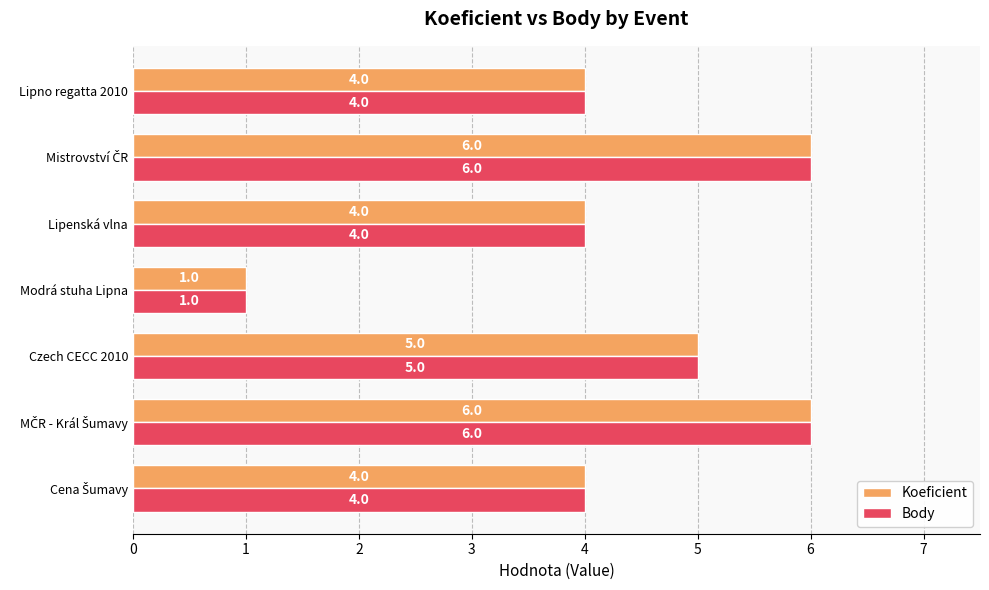

What is the sum of all Body values?

30